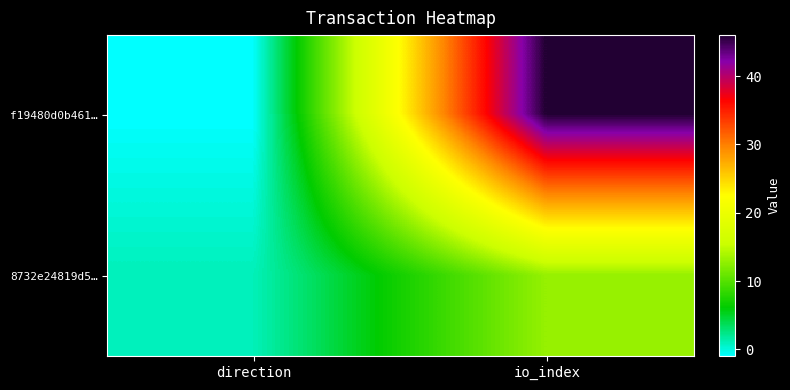

List the series in order of their overall mean, highest first.

f19480d0b461…, 8732e24819d5…